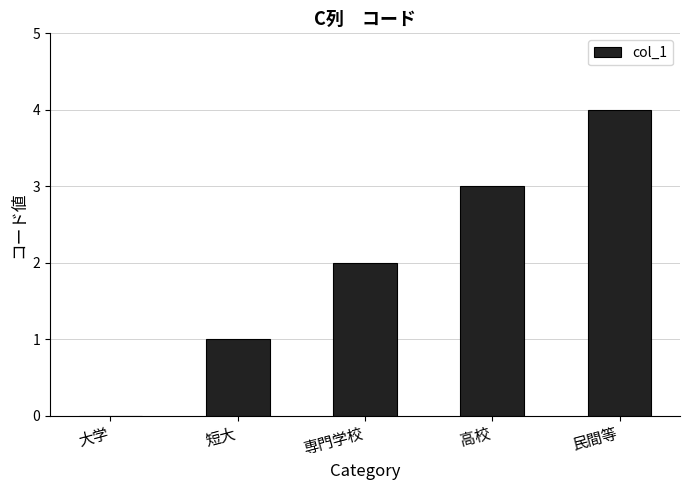

What is the sum of all values?

10